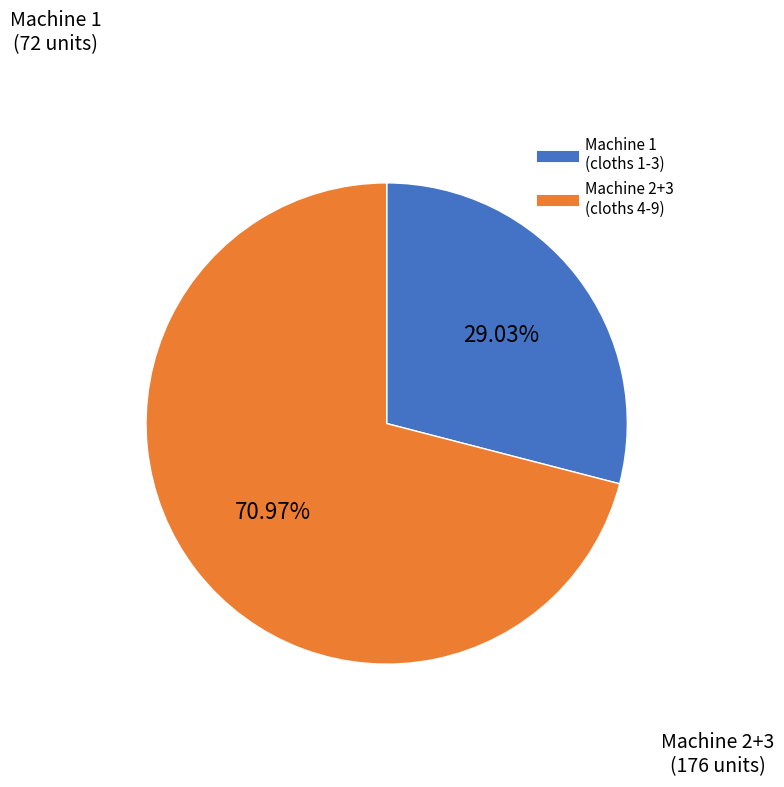

Is there a majority slice in this chart?

Yes